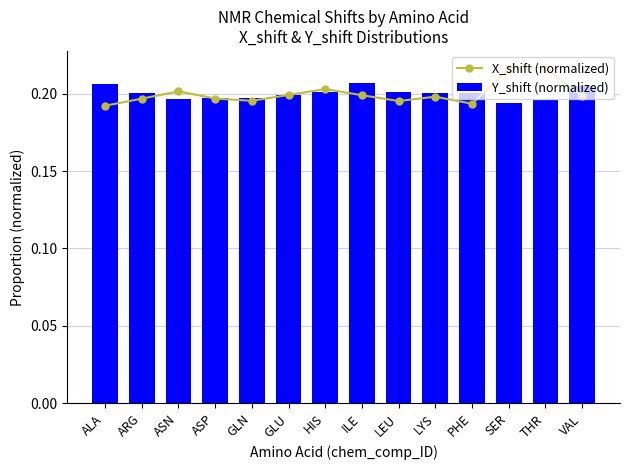

Reading left to right, list all the values displayed in this chart.

X_shift (normalized): ALA=0.2	ARG=0.2	ASN=0.2	ASP=0.2	GLN=0.2	GLU=0.2	HIS=0.2	ILE=0.2	LEU=0.2	LYS=0.2	PHE=0.2	SER=0.2	THR=0.2	VAL=0.2
Y_shift (normalized): ALA=0.2	ARG=0.2	ASN=0.2	ASP=0.2	GLN=0.2	GLU=0.2	HIS=0.2	ILE=0.2	LEU=0.2	LYS=0.2	PHE=0.2	SER=0.2	THR=0.2	VAL=0.2